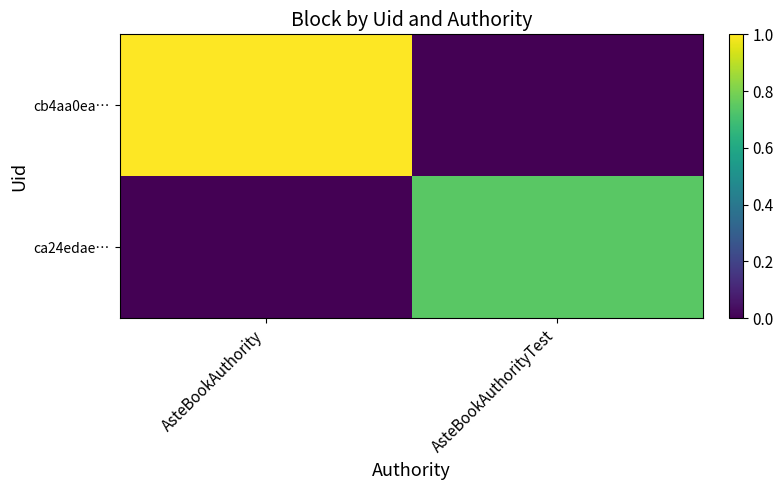

Which series has the largest total across all categories?

cb4aa0ea…